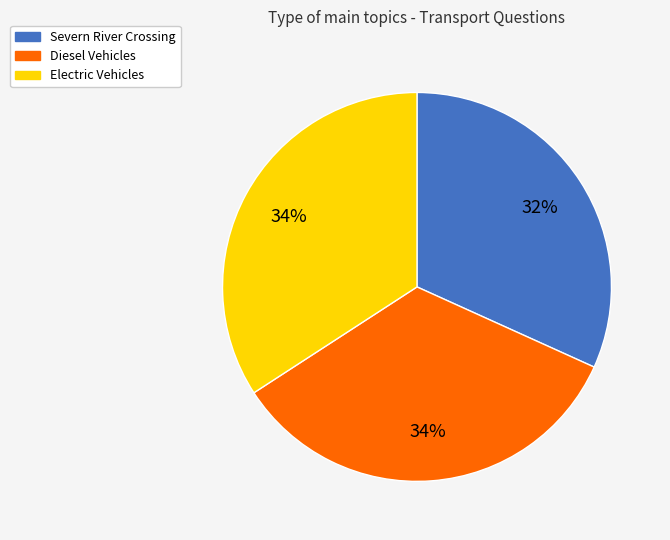

What is the smallest slice in the pie chart?

Severn River Crossing